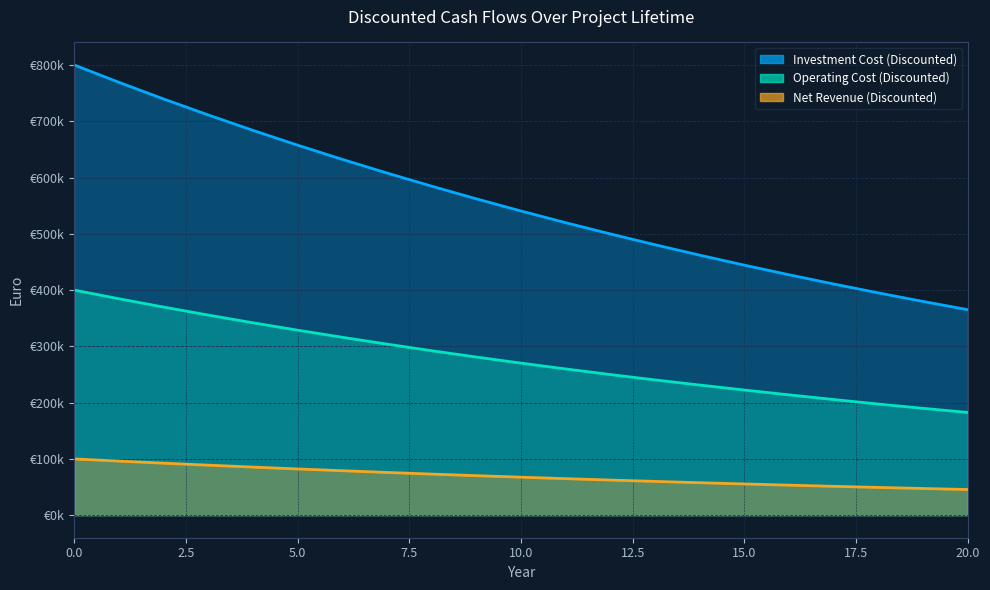

What is the lowest value of the Operating Cost (Discounted) series?

182585.1